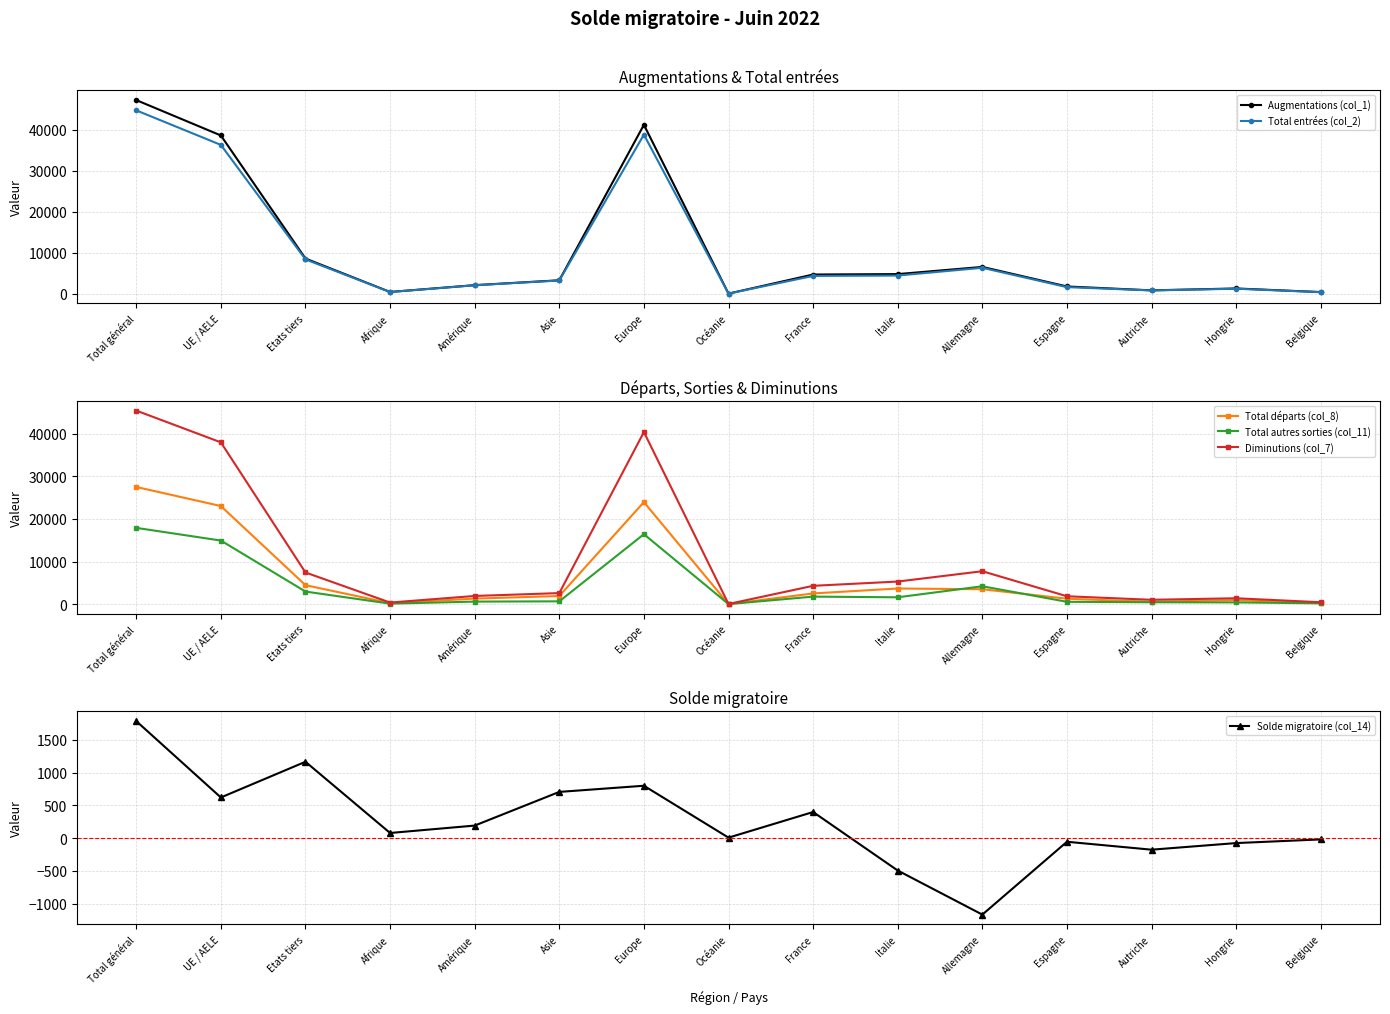

What position from the left is Etats tiers?

3